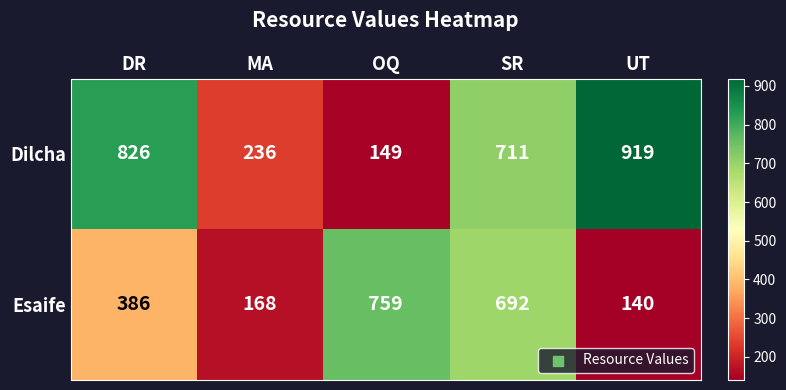

Count the number of categories in the chart.

5